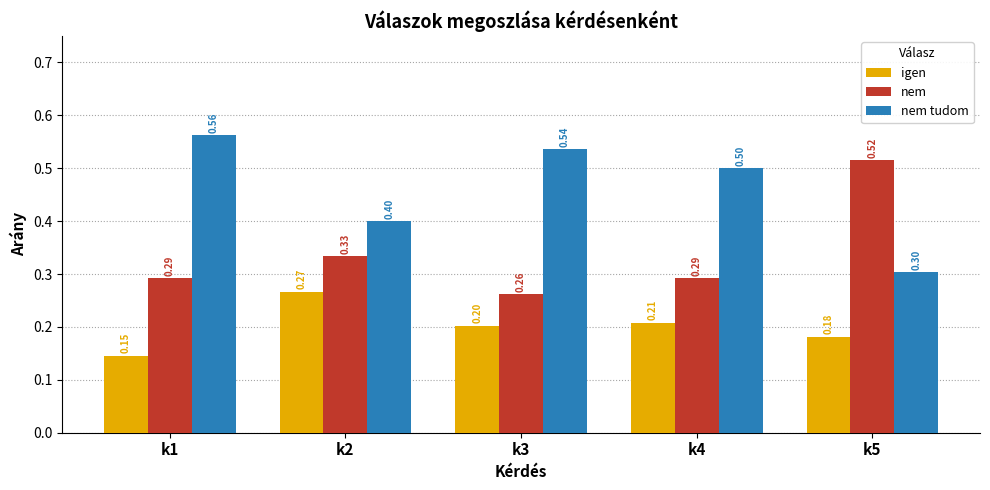

Where is nem tudom nearest to the value 0?

k5